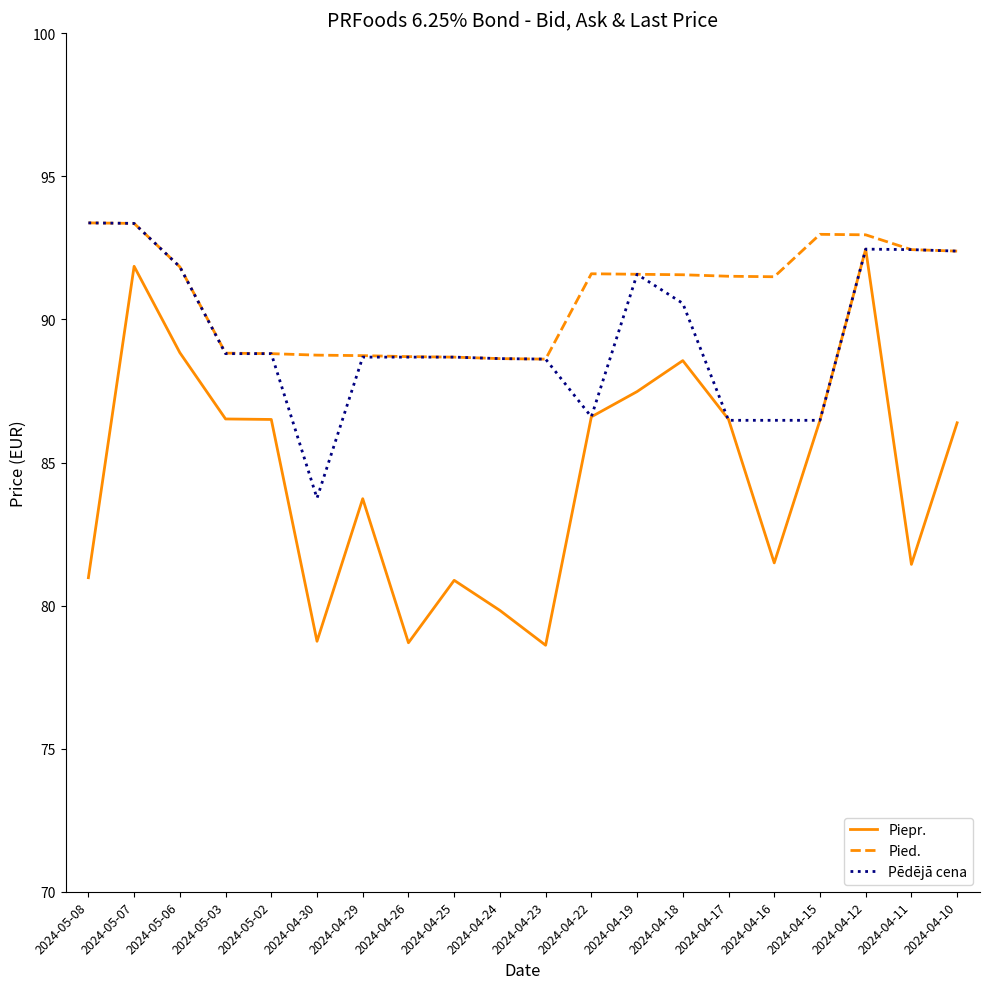

What is the difference between the highest and lowest values at 2024-04-18?

3.0